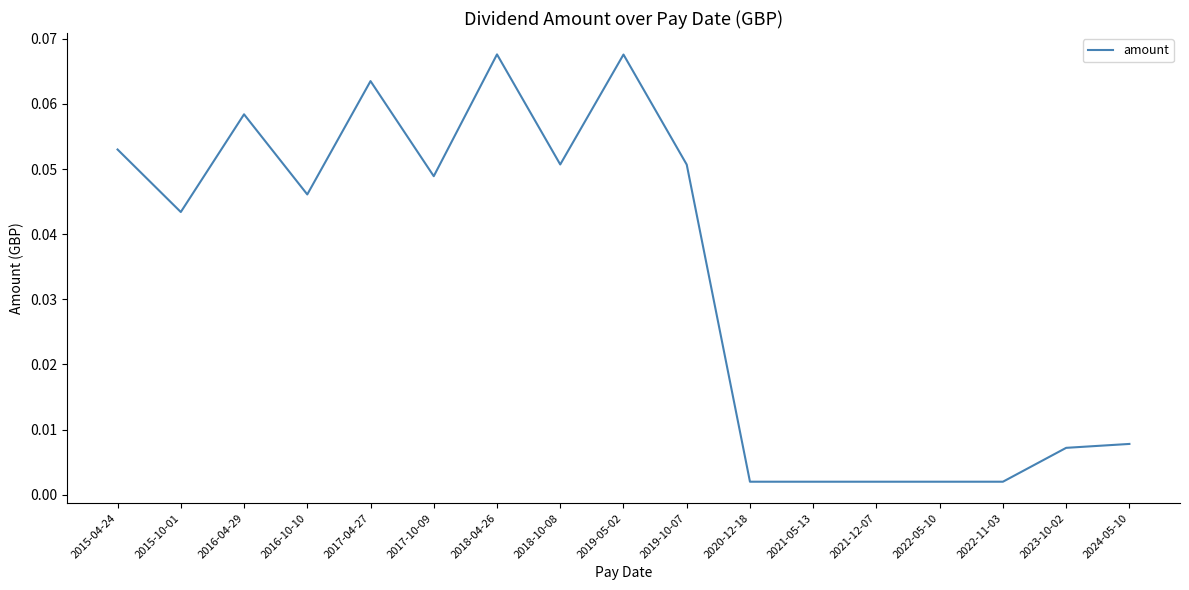

Which has a higher value, 2015-10-01 or 2020-12-18?

2015-10-01